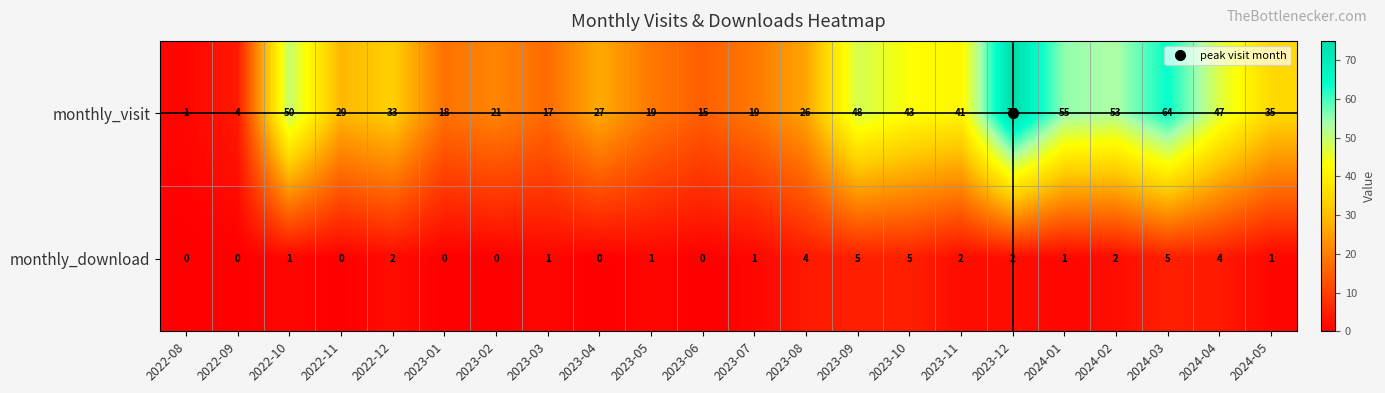

Read the monthly_visit value at 2024-03, to the nearest 10.

60